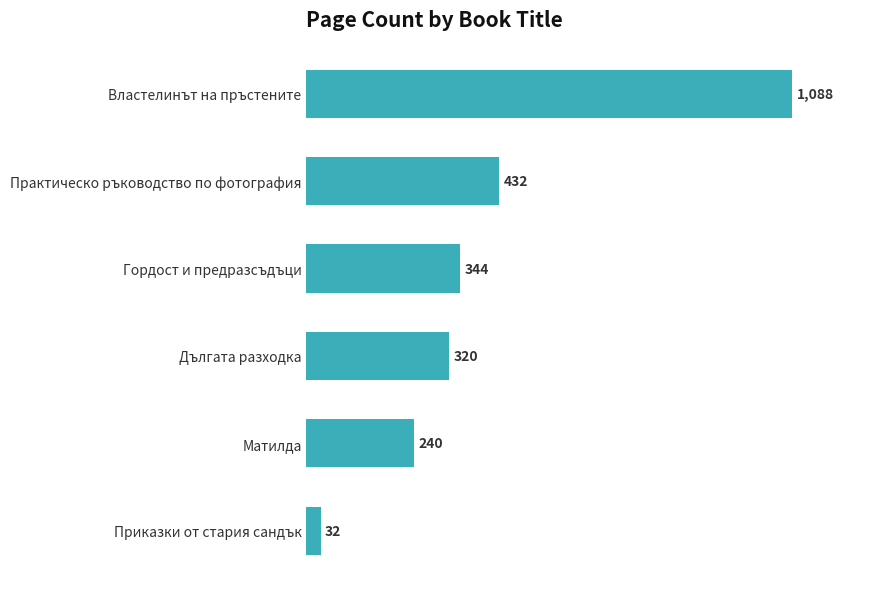

Where is the data nearest to the value 560?

Практическо ръководство по фотография